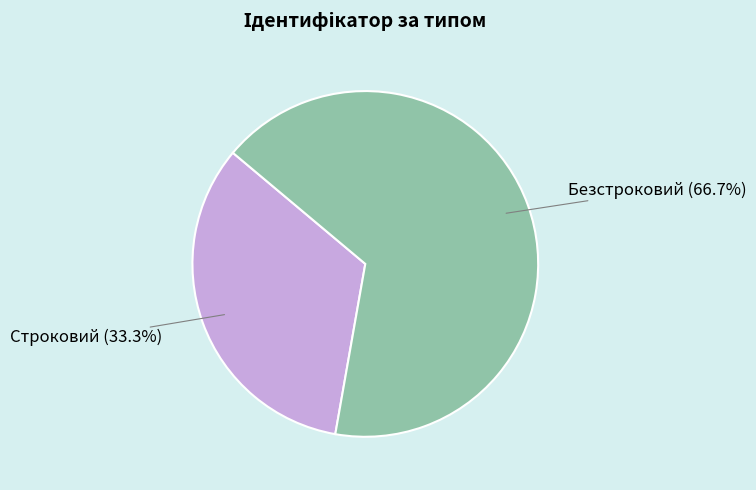

What is the ratio of the value at Строковий to the value at Безстроковий?

0.5